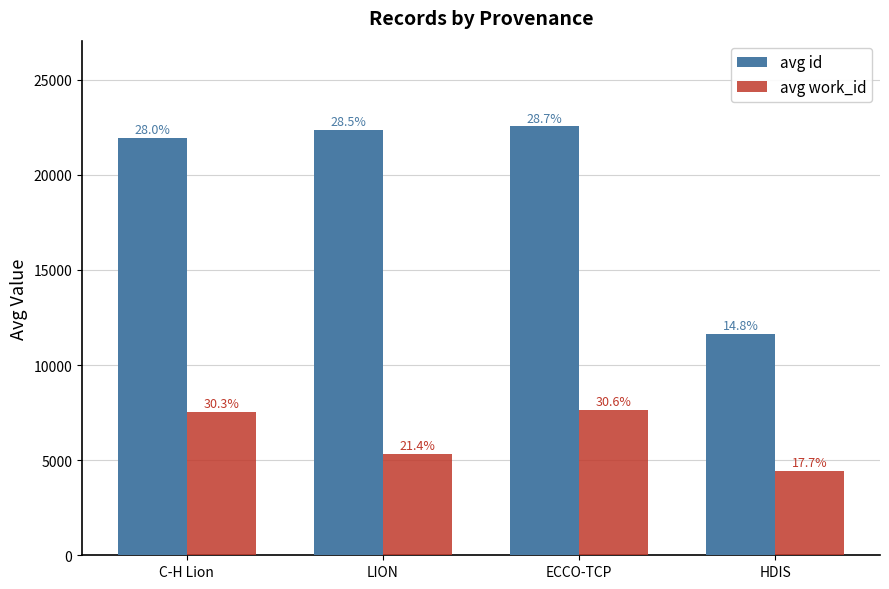

List the series in order of their overall mean, highest first.

avg id, avg work_id